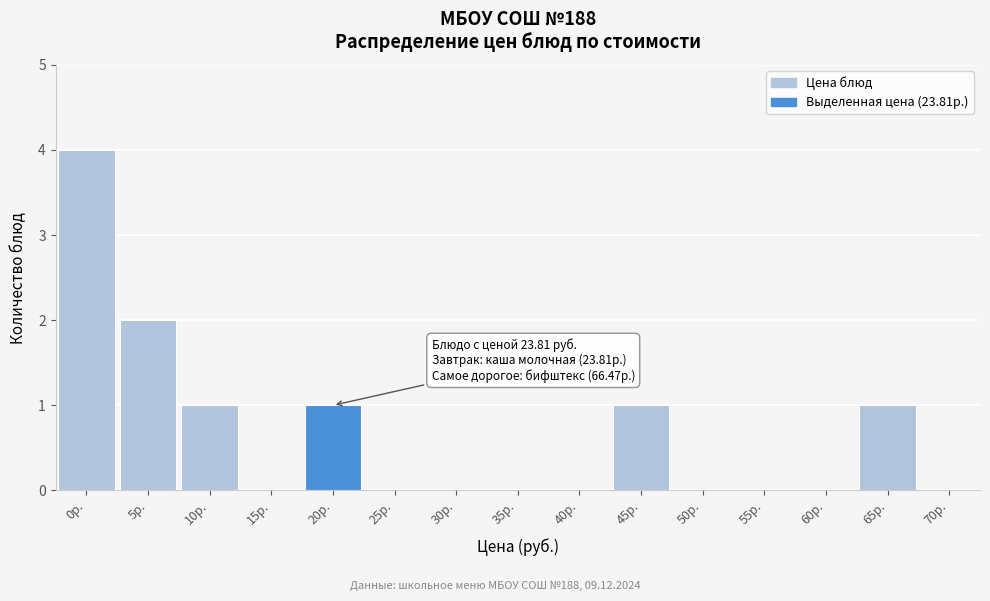

Reading right to left, what are all the values shown in this chart?

70р.=0	65р.=1	60р.=0	55р.=0	50р.=0	45р.=1	40р.=0	35р.=0	30р.=0	25р.=0	20р.=1	15р.=0	10р.=1	5р.=2	0р.=4